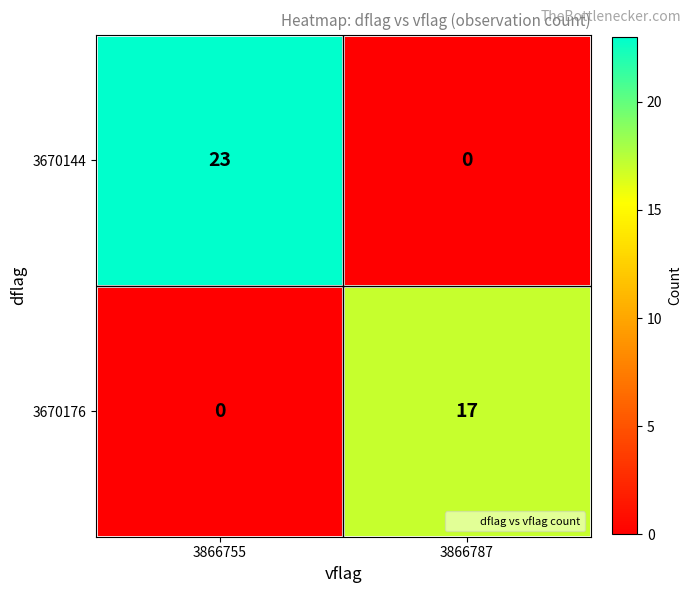

Between 3866755 and 3866787, which series saw the biggest shift?

3670144